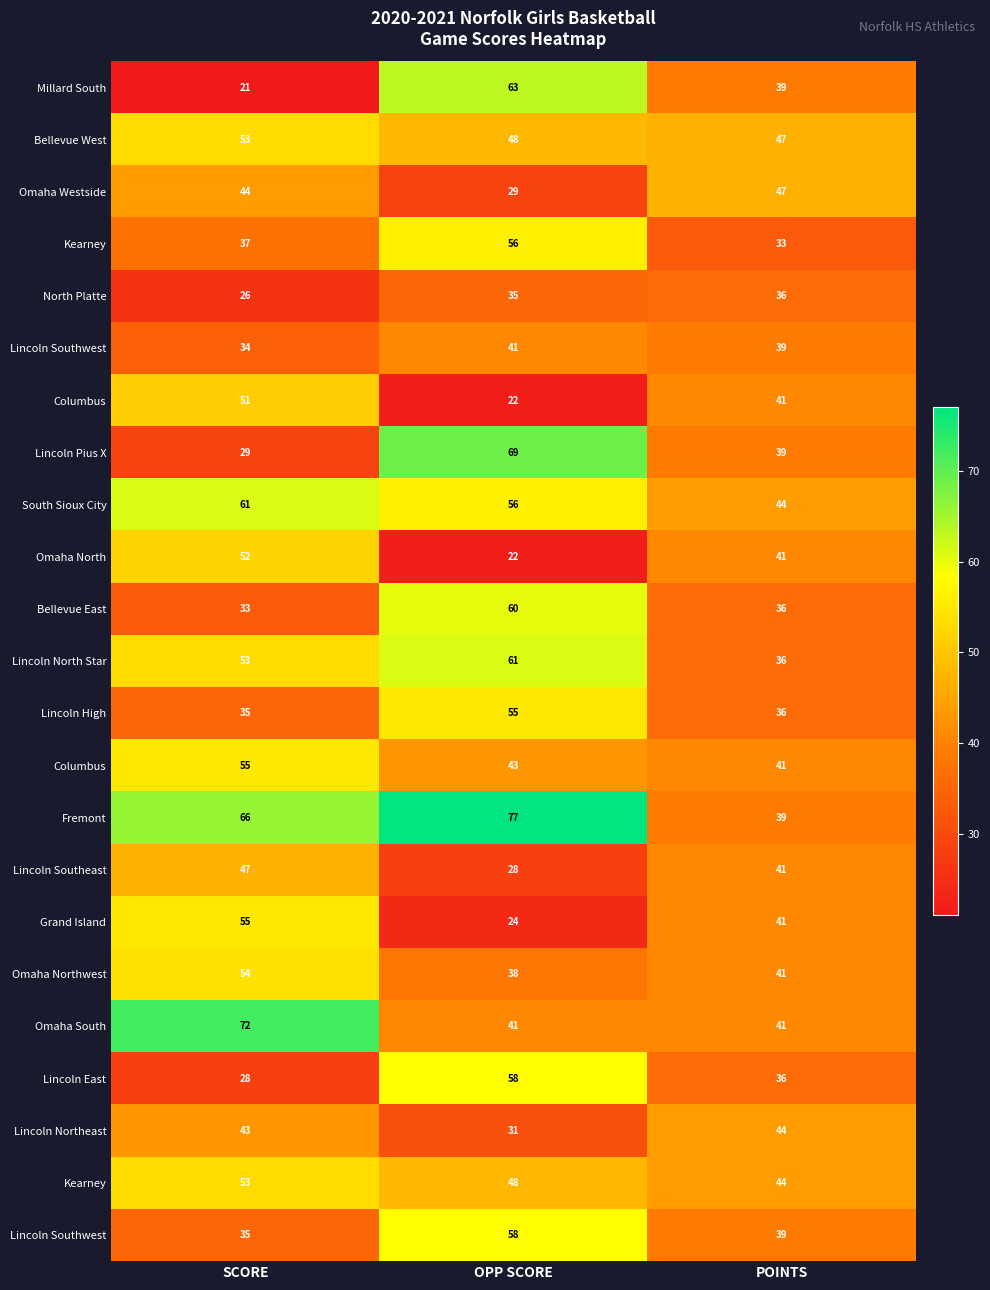

At which category is the sum across all series the highest?

OPP SCORE